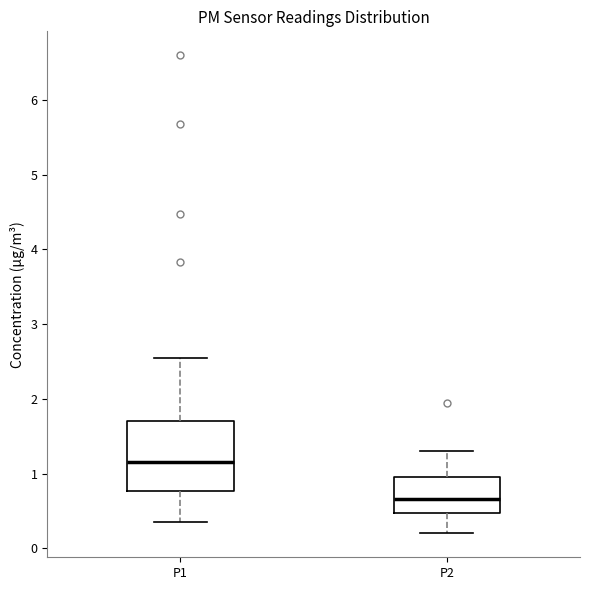

Reading left to right, transcribe this box plot: for each box, give where its median line is, the range the box spans, and where its two whiskers end, as read against the y-axis. The values are not printed on the chart, so give them approximately, as read against the axis.

P1: median 1.2, box 0.8 to 1.7, whiskers 0.4 to 2.6
P2: median 0.7, box 0.5 to 1.0, whiskers 0.2 to 1.3